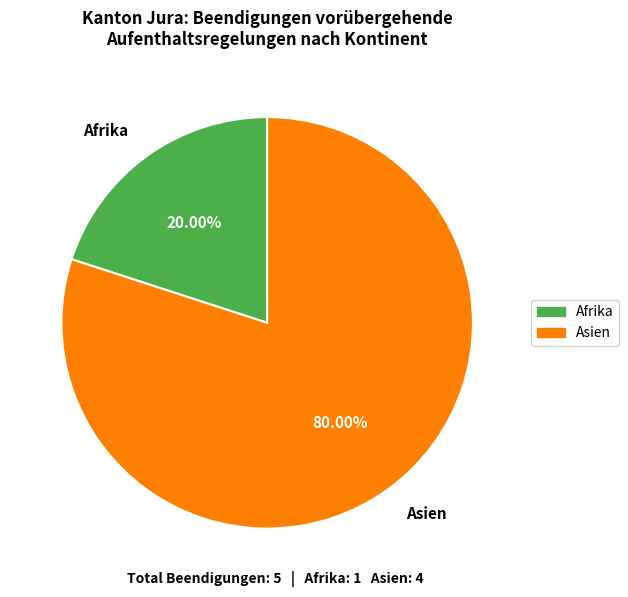

How many slices are in this pie chart?

2